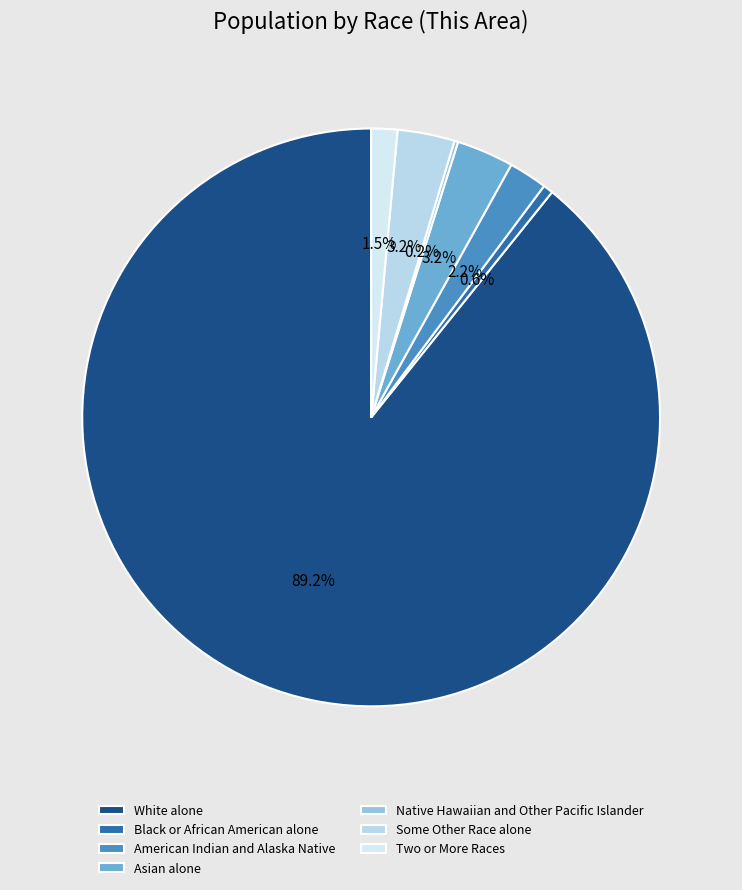

The Black or African American alone slice represents 1% of the pie. True or false?

True